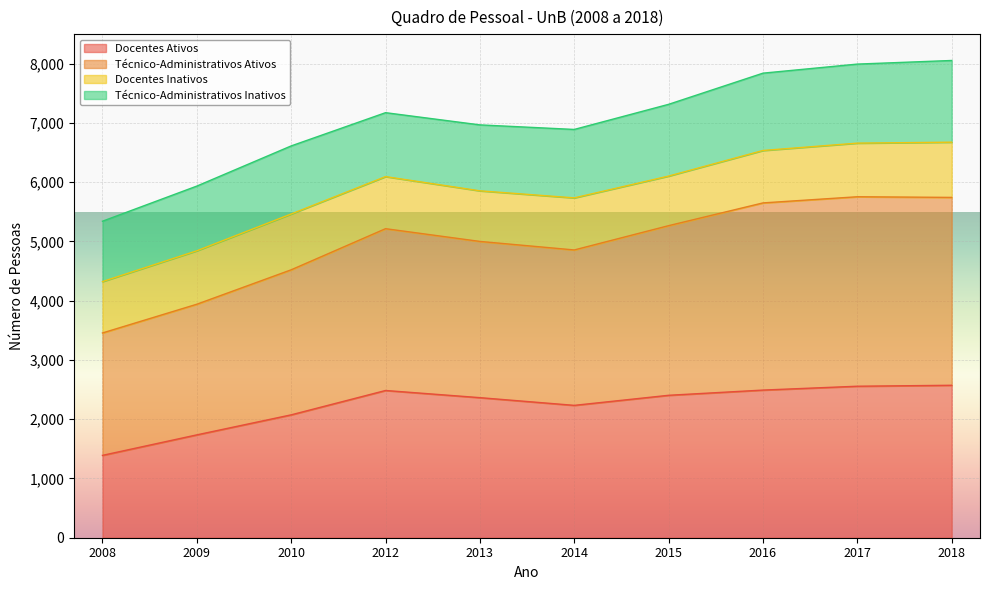

What is the maximum value for Docentes Ativos?

2573